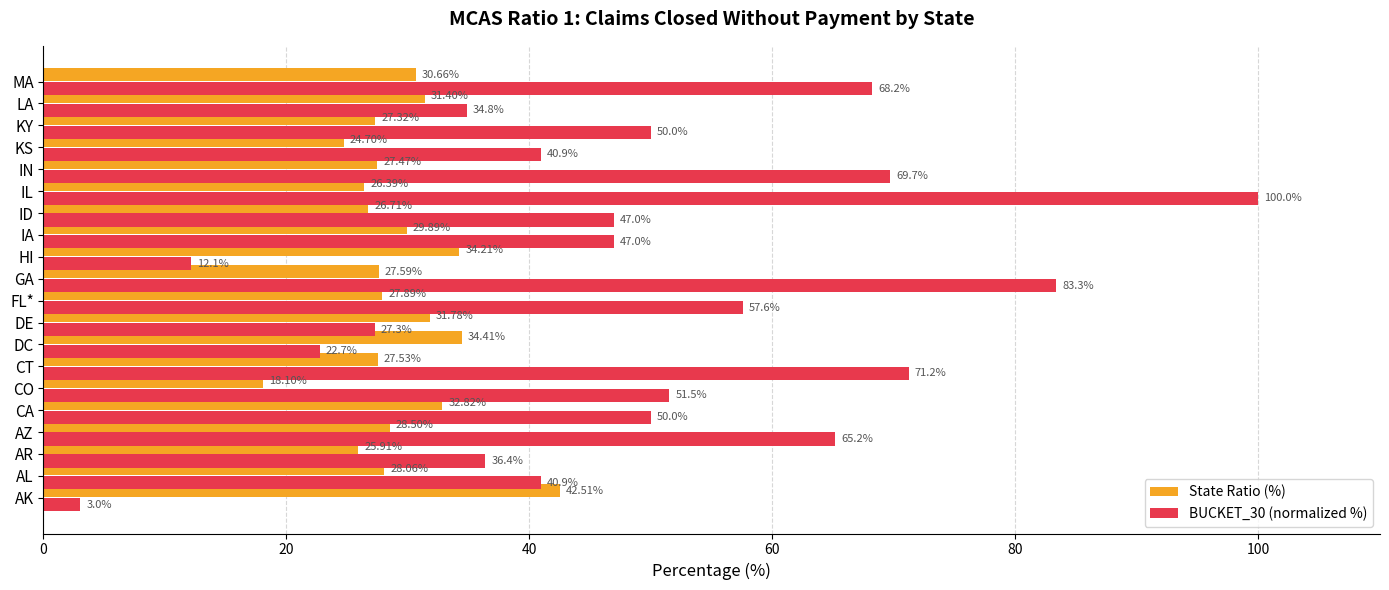

At AZ, list the series in order from largest to smallest.

BUCKET_30 (normalized %), State Ratio (%)